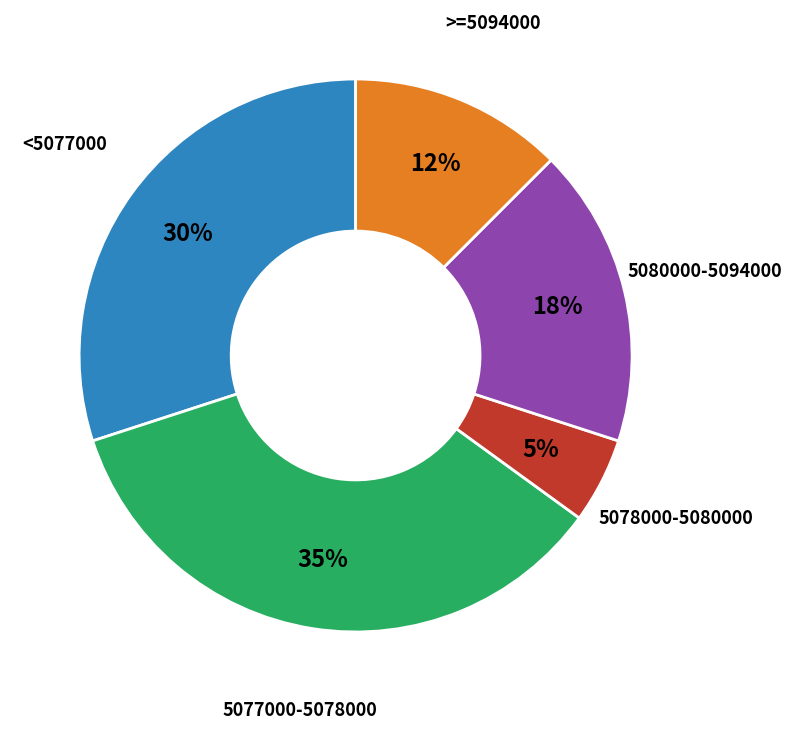

To the nearest percent, what is the difference between the largest and smallest slice percentages?

30%